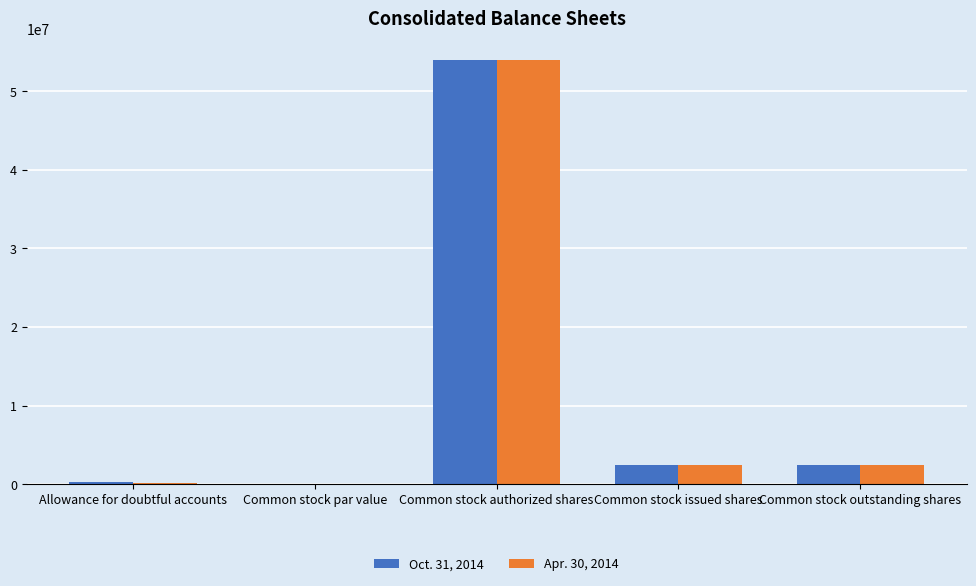

Which category has the highest value in the Oct. 31, 2014 series?

Common stock authorized shares